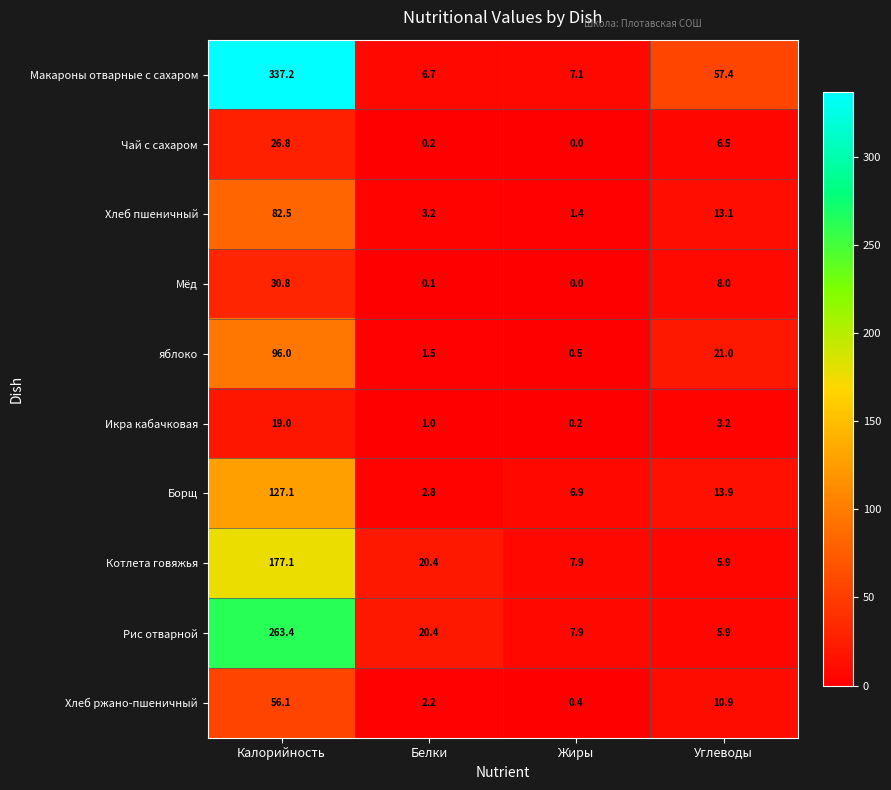

What is the spread (max minus min) of values at Калорийность?

318.2